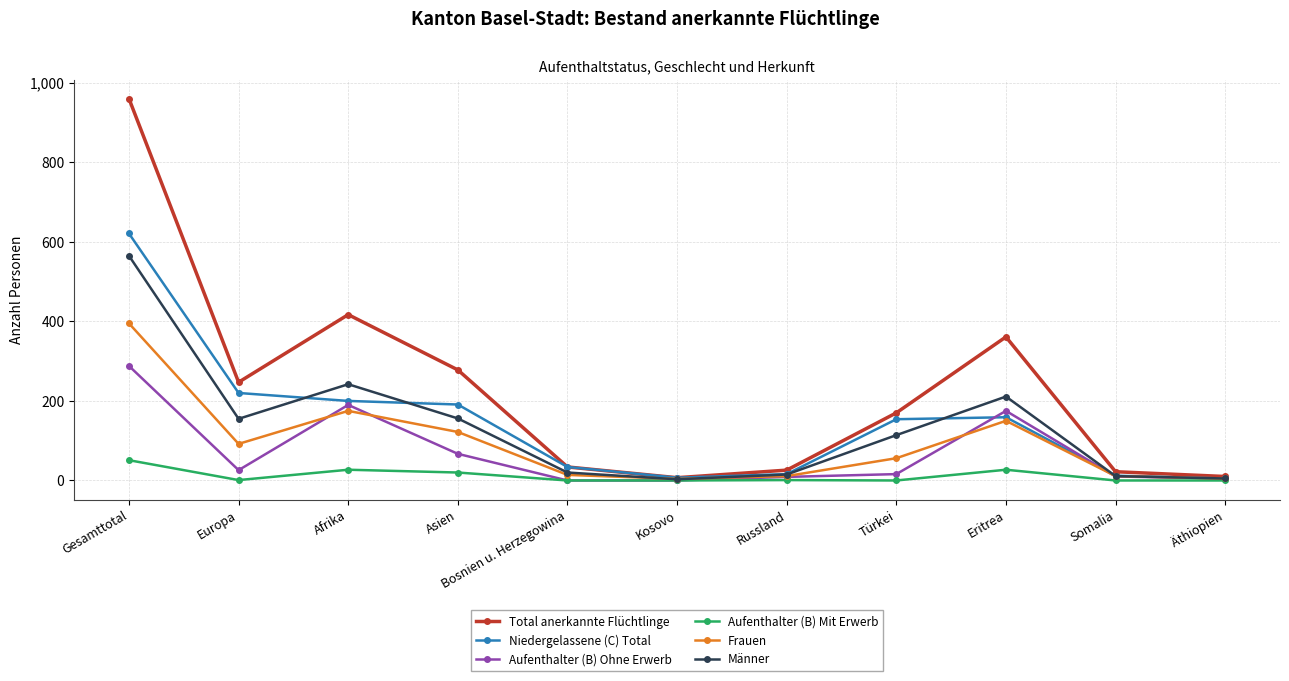

At which label is Total anerkannte Flüchtlinge closest to 483?

Afrika